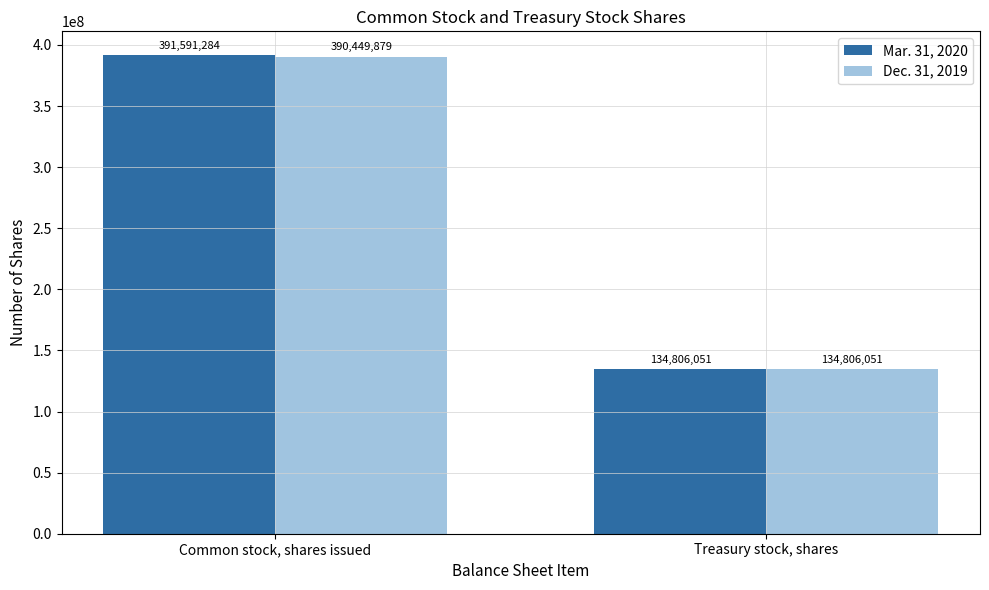

What are all the series names shown in the legend?

Mar. 31, 2020, Dec. 31, 2019